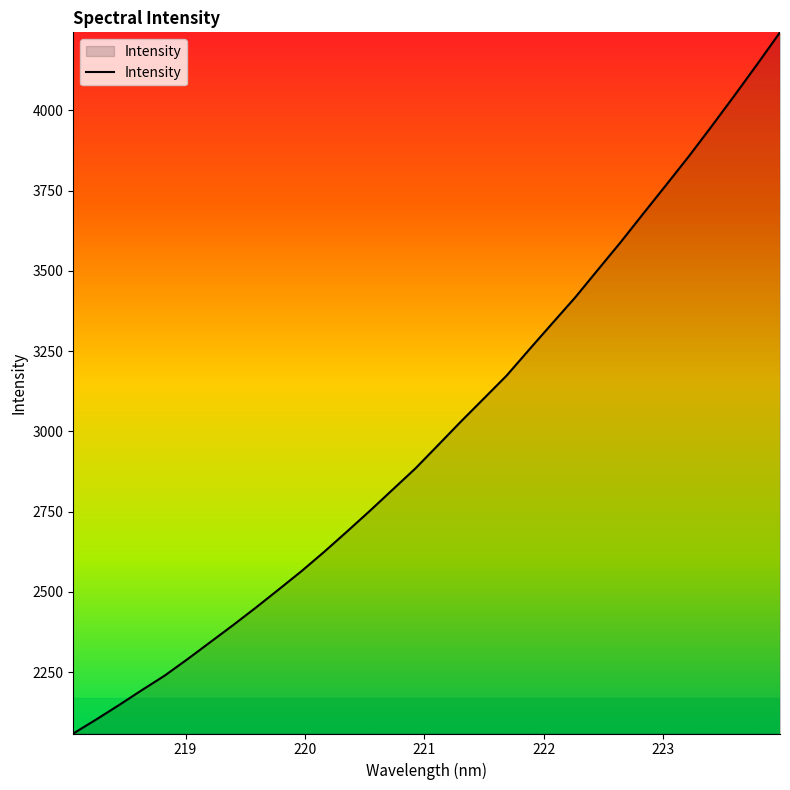

What is the maximum value shown in the chart?

4242.6